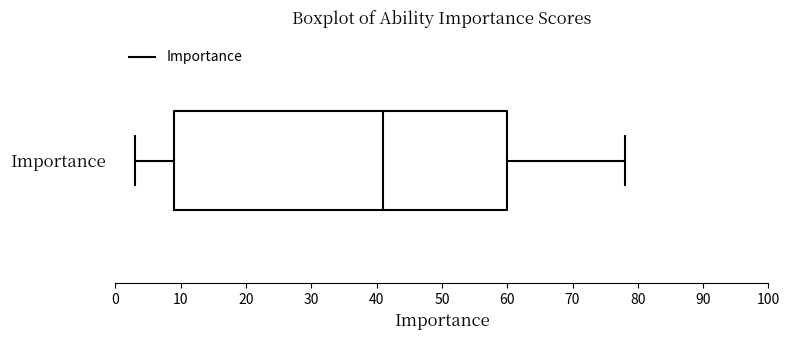

Transcribe this box plot: give where the median line is, the range the box spans, and where the two whiskers end, as read against the x-axis. The values are not printed on the chart, so give them approximately, as read against the axis.

median 41, box 9 to 60, whiskers 3 to 78